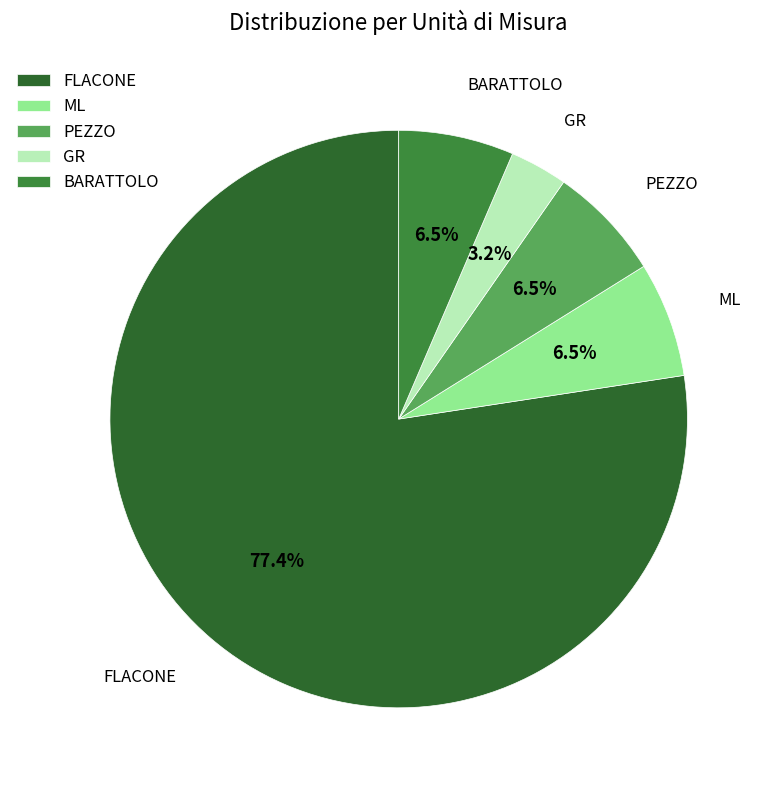

Do PEZZO and ML together represent more than half of the pie?

No